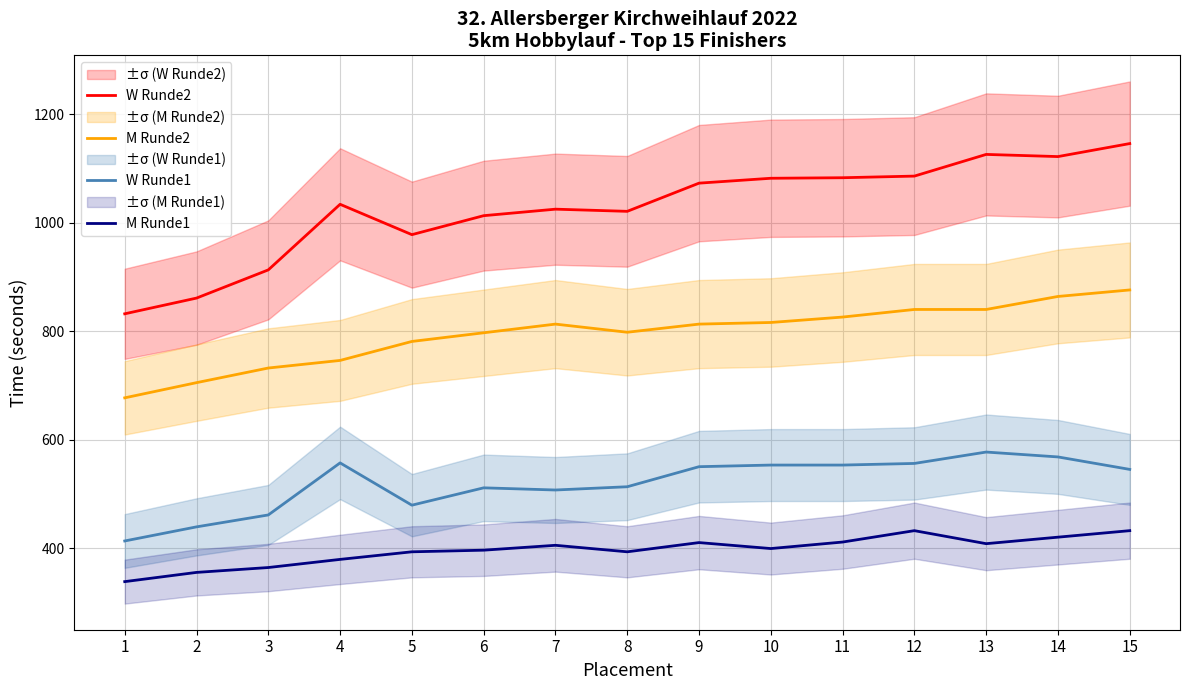

True or false: M Runde1 and W Runde1 intersect in this chart.

False